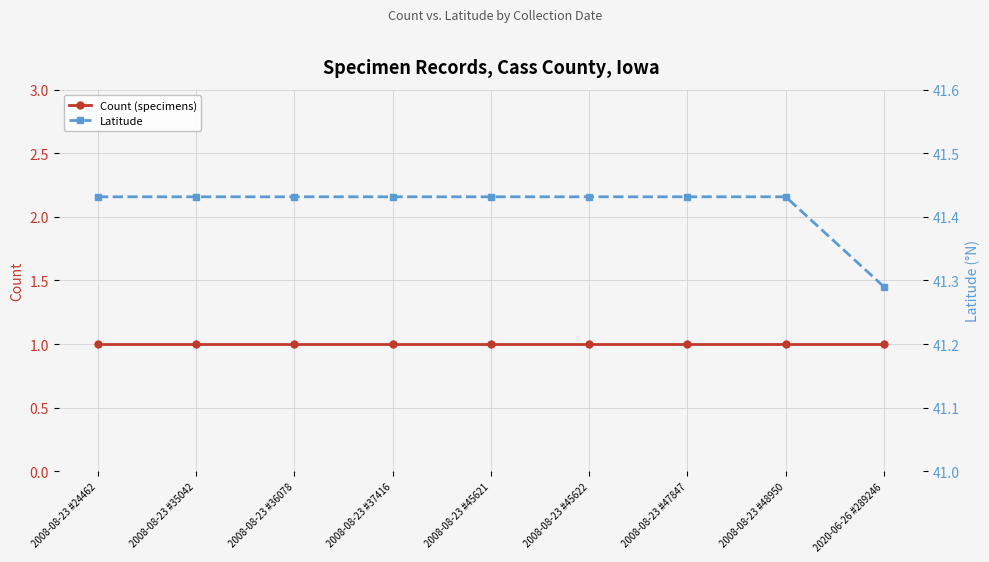

Rank the series by their average value, from highest to lowest.

Latitude, Count (specimens)